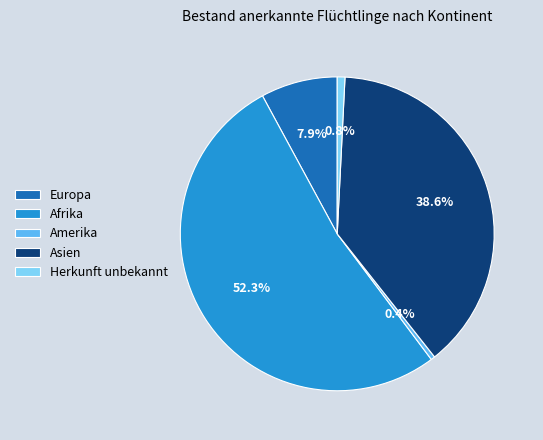

The Herkunft unbekannt slice represents 1% of the pie. True or false?

True